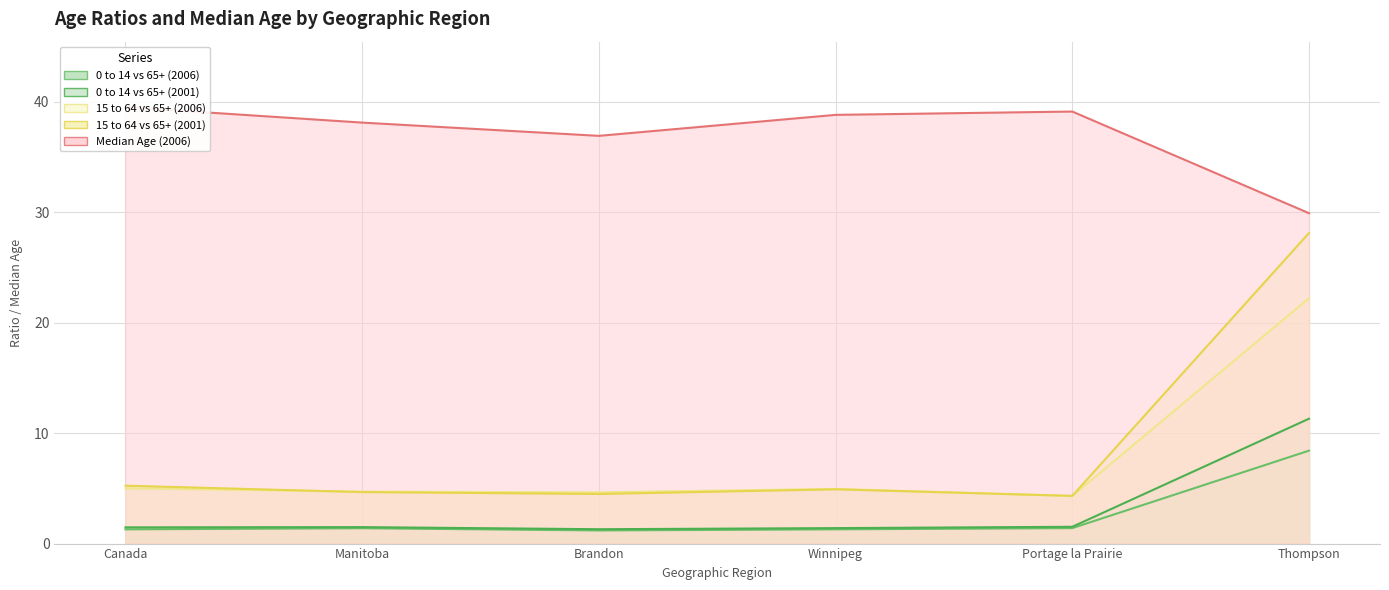

True or false: 0 to 14 vs 65+ (2006) and Median Age (2006) intersect in this chart.

False